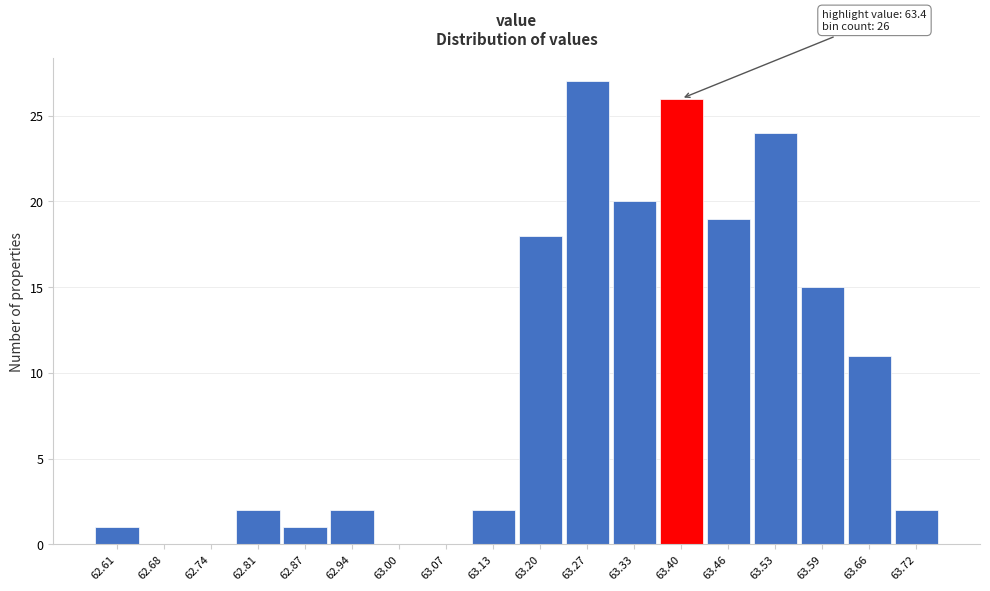

Reading right to left, what are all the values shown in this chart?

63.72=2	63.66=11	63.59=15	63.53=24	63.46=19	63.40=26	63.33=20	63.27=27	63.20=18	63.13=2	63.07=0	63.00=0	62.94=2	62.87=1	62.81=2	62.74=0	62.68=0	62.61=1